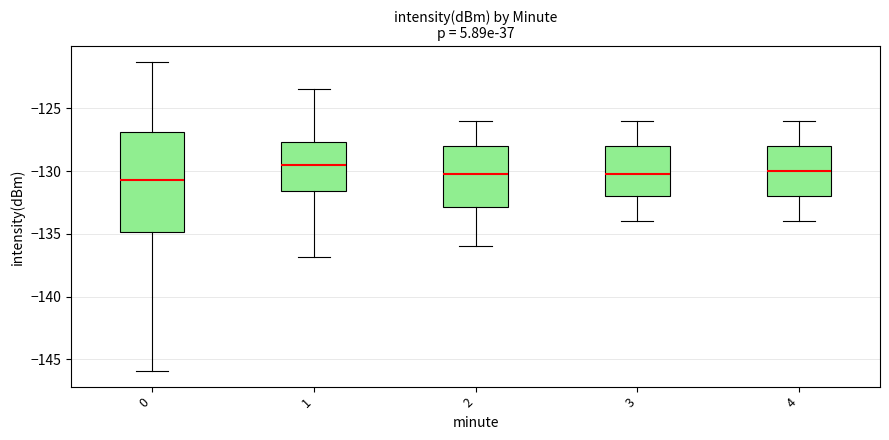

Reading left to right, transcribe this box plot: for each box, give where its median line is, the range the box spans, and where its two whiskers end, as read against the y-axis. The values are not printed on the chart, so give them approximately, as read against the axis.

0: median -130.5, box -135.0 to -127.0, whiskers -146.0 to -121.5
1: median -129.5, box -131.5 to -127.5, whiskers -137.0 to -123.5
2: median -130.0, box -133.0 to -128.0, whiskers -136.0 to -126.0
3: median -130.0, box -132.0 to -128.0, whiskers -134.0 to -126.0
4: median -130.0, box -132.0 to -128.0, whiskers -134.0 to -126.0